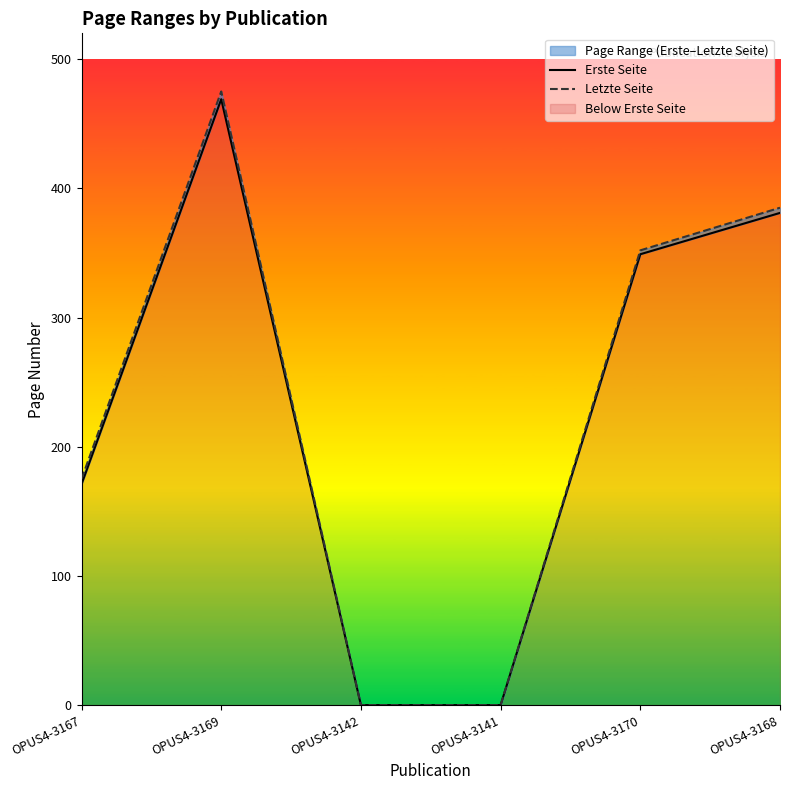

What position from the left is OPUS4-3167?

1